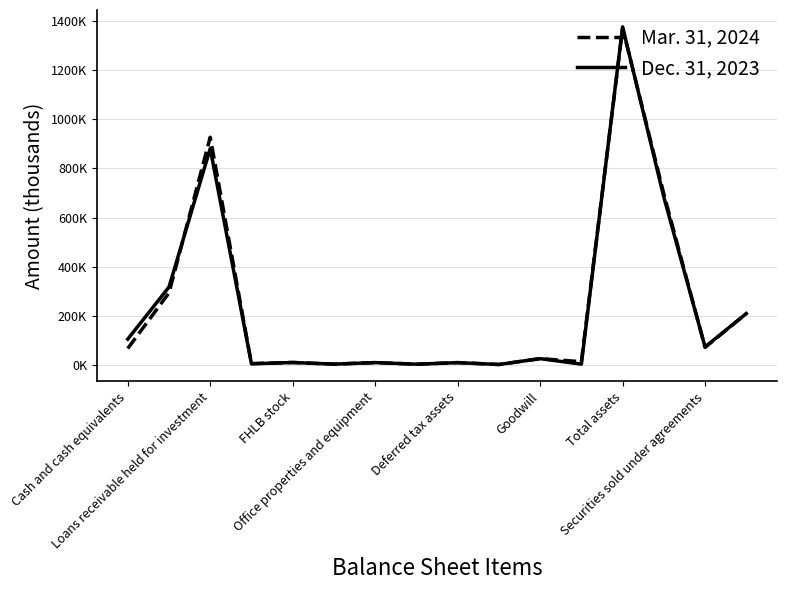

What are all the series names shown in the legend?

Mar. 31, 2024, Dec. 31, 2023